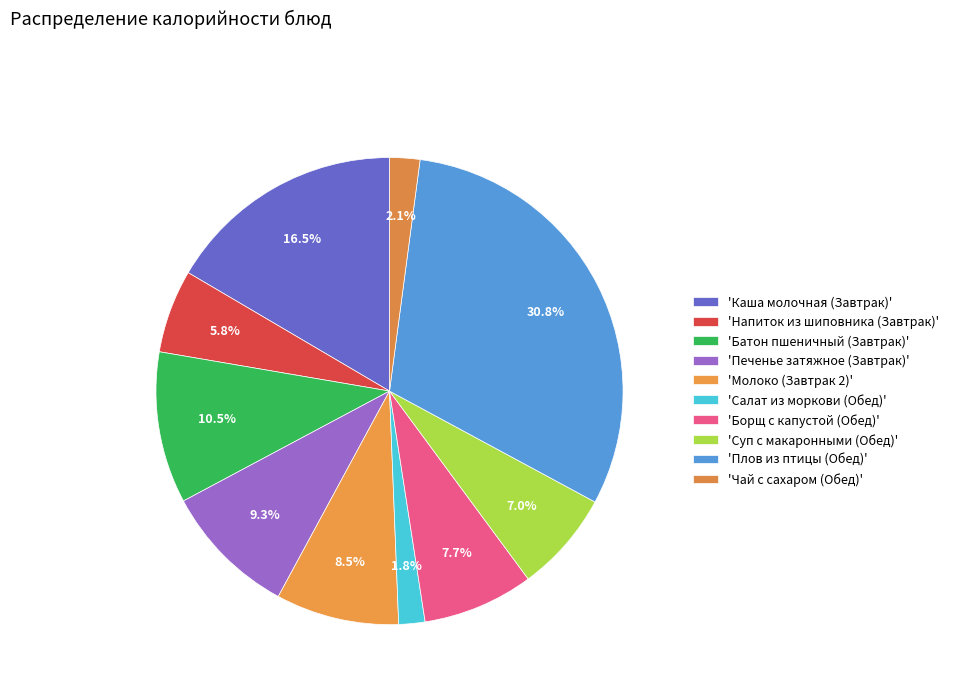

How many segments does this pie chart have?

10